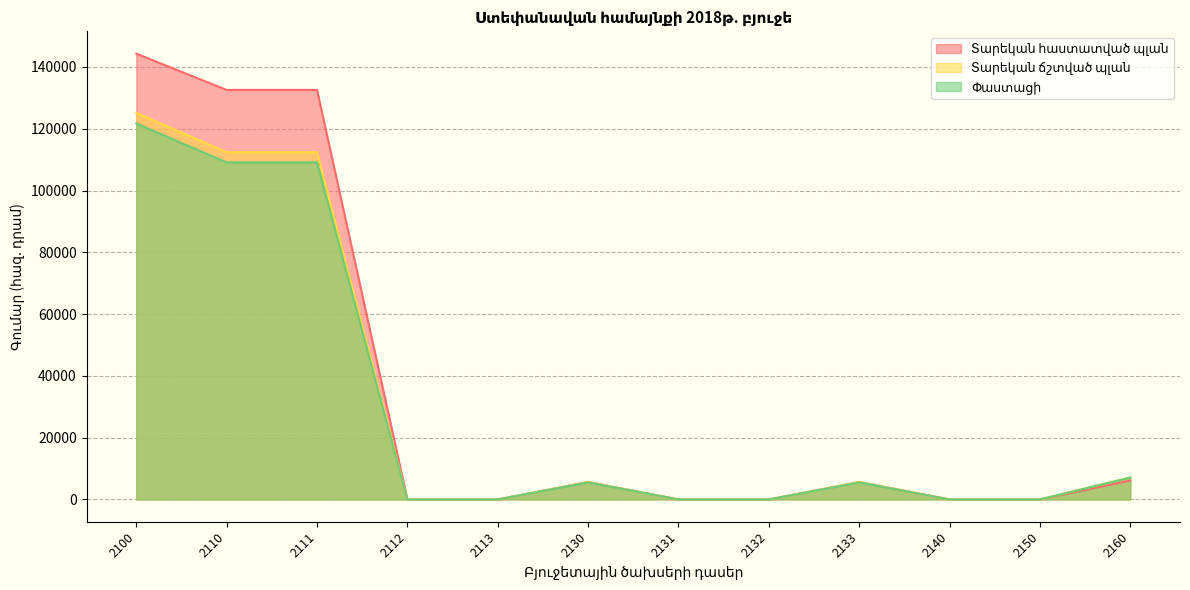

Is it true that Տարեկան հաստատված պլան equals 132574.1 at 2111?

True